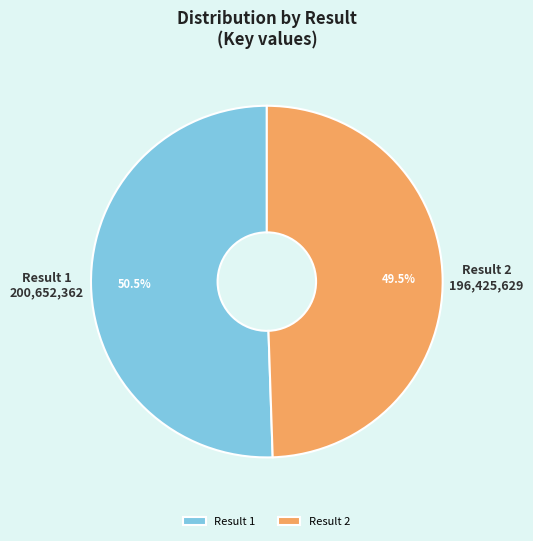

Which slice is the smallest?

Result 2